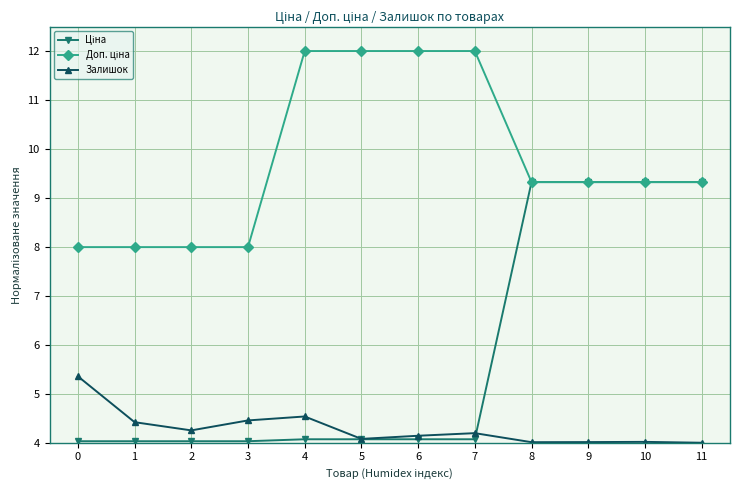

What is the value of the Залишок point at the 5th from the left?

4.5